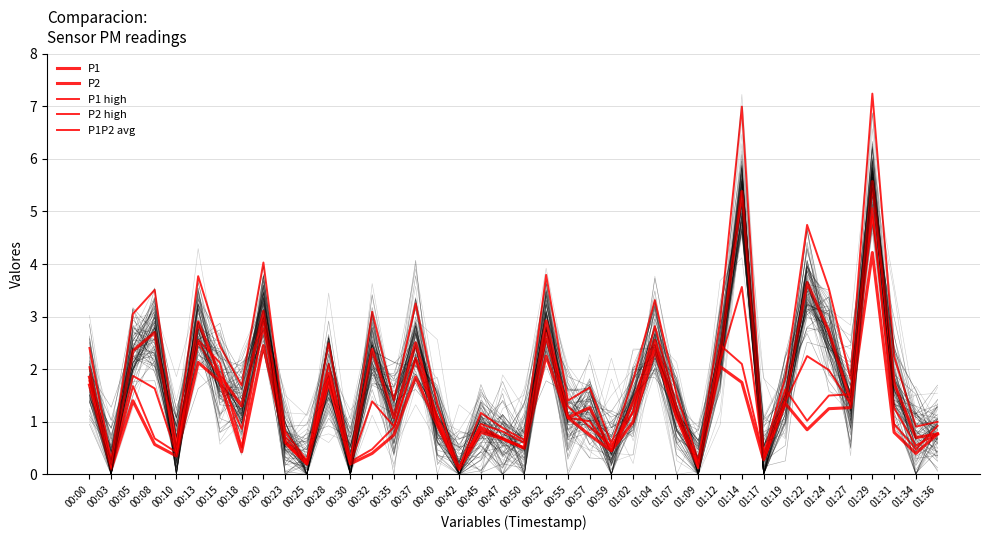

Reading left to right, list all the values displayed in this chart.

P1: 00:00=1.9	00:03=0.2	00:05=2.4	00:08=2.7	00:10=0.4	00:13=2.9	00:15=1.9	00:18=1.3	00:20=3.1	00:23=0.6	00:25=0.2	00:28=1.9	00:30=0.2	00:32=2.4	00:35=1.1	00:37=2.5	00:40=1.0	00:42=0.1	00:45=0.9	00:47=0.7	00:50=0.5	00:52=2.9	00:55=1.1	00:57=1.3	00:59=0.5	01:02=1.4	01:04=2.5	01:07=1.2	01:09=0.2	01:12=2.2	01:14=5.4	01:17=0.3	01:19=1.4	01:22=3.6	01:24=2.7	01:27=1.4	01:29=5.6	01:31=1.7	01:34=0.7	01:36=0.8
P2: 00:00=1.7	00:03=0.1	00:05=1.4	00:08=0.6	00:10=0.3	00:13=2.1	00:15=1.8	00:18=0.4	00:20=2.5	00:23=0.6	00:25=0.2	00:28=1.8	00:30=0.2	00:32=0.4	00:35=0.8	00:37=1.9	00:40=0.9	00:42=0.1	00:45=0.8	00:47=0.7	00:50=0.5	00:52=2.2	00:55=1.1	00:57=0.8	00:59=0.5	01:02=1.0	01:04=2.4	01:07=1.1	01:09=0.1	01:12=2.0	01:14=1.8	01:17=0.3	01:19=1.4	01:22=0.8	01:24=1.2	01:27=1.3	01:29=4.2	01:31=0.8	01:34=0.4	01:36=0.8
P1 high: 00:00=2.4	00:03=0.3	00:05=3.1	00:08=3.5	00:10=0.6	00:13=3.8	00:15=2.4	00:18=1.7	00:20=4.0	00:23=0.8	00:25=0.3	00:28=2.5	00:30=0.3	00:32=3.1	00:35=1.4	00:37=3.2	00:40=1.3	00:42=0.1	00:45=1.2	00:47=0.9	00:50=0.7	00:52=3.8	00:55=1.4	00:57=1.7	00:59=0.6	01:02=1.8	01:04=3.3	01:07=1.5	01:09=0.3	01:12=2.9	01:14=7.0	01:17=0.4	01:19=1.8	01:22=4.7	01:24=3.5	01:27=1.8	01:29=7.2	01:31=2.2	01:34=0.9	01:36=1.0
P2 high: 00:00=2.0	00:03=0.1	00:05=1.7	00:08=0.7	00:10=0.4	00:13=2.6	00:15=2.1	00:18=0.5	00:20=2.9	00:23=0.7	00:25=0.2	00:28=2.1	00:30=0.2	00:32=0.5	00:35=0.9	00:37=2.2	00:40=1.1	00:42=0.1	00:45=1.0	00:47=0.8	00:50=0.6	00:52=2.7	00:55=1.3	00:57=0.9	00:59=0.5	01:02=1.2	01:04=2.8	01:07=1.3	01:09=0.2	01:12=2.5	01:14=2.1	01:17=0.3	01:19=1.6	01:22=1.0	01:24=1.5	01:27=1.5	01:29=5.1	01:31=1.0	01:34=0.5	01:36=0.9
P1P2 avg: 00:00=1.8	00:03=0.2	00:05=1.9	00:08=1.6	00:10=0.4	00:13=2.5	00:15=1.8	00:18=0.9	00:20=2.8	00:23=0.6	00:25=0.2	00:28=1.8	00:30=0.2	00:32=1.4	00:35=0.9	00:37=2.2	00:40=1.0	00:42=0.1	00:45=0.9	00:47=0.7	00:50=0.5	00:52=2.6	00:55=1.1	00:57=1.0	00:59=0.5	01:02=1.2	01:04=2.5	01:07=1.1	01:09=0.2	01:12=2.1	01:14=3.6	01:17=0.3	01:19=1.4	01:22=2.2	01:24=2.0	01:27=1.3	01:29=4.9	01:31=1.3	01:34=0.6	01:36=0.8